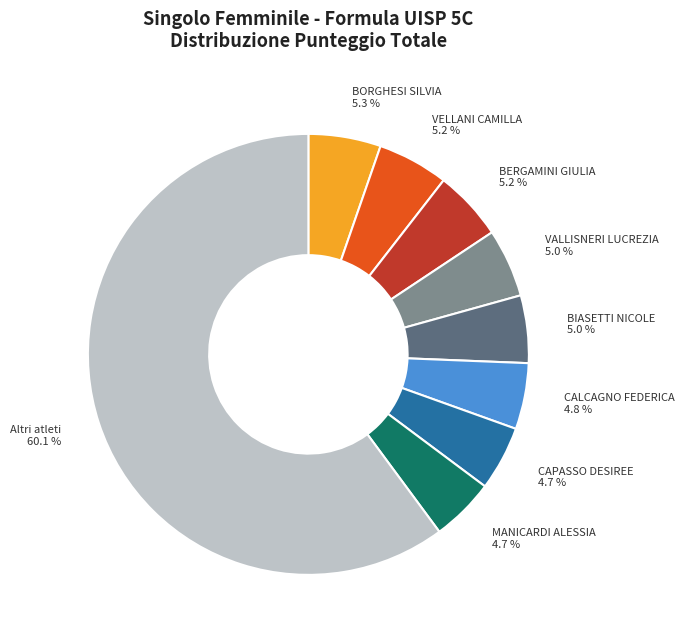

Is there any slice that represents more than half of the pie?

Yes